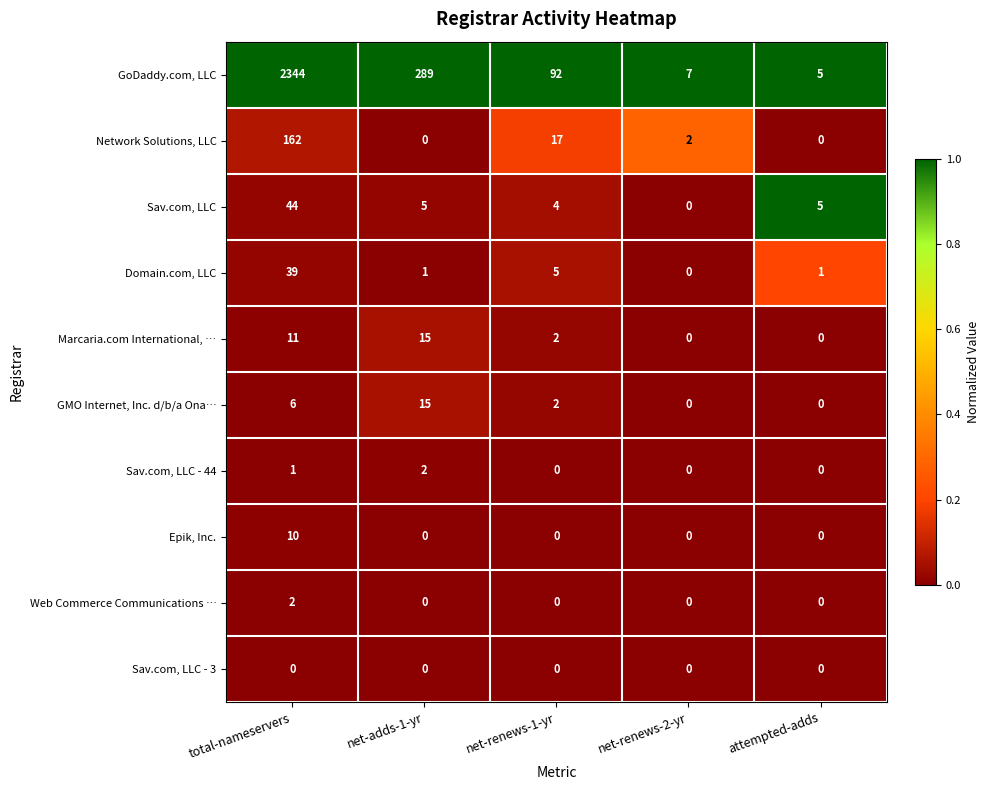

What is the spread (max minus min) of values at net-renews-2-yr?

7